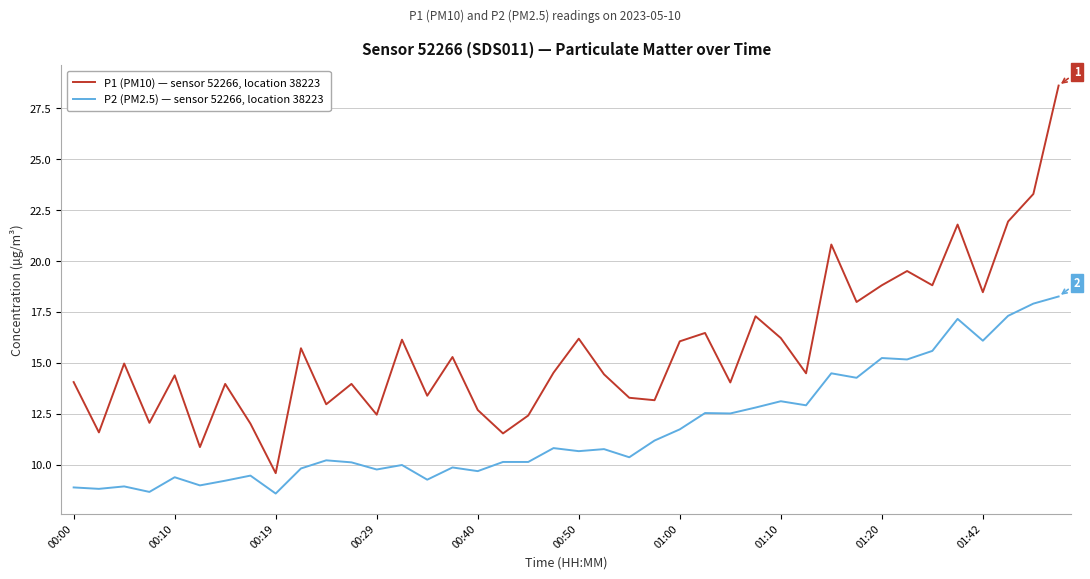

Rank the series by their maximum value, from highest to lowest.

P1 (PM10) — sensor 52266, location 38223, P2 (PM2.5) — sensor 52266, location 38223